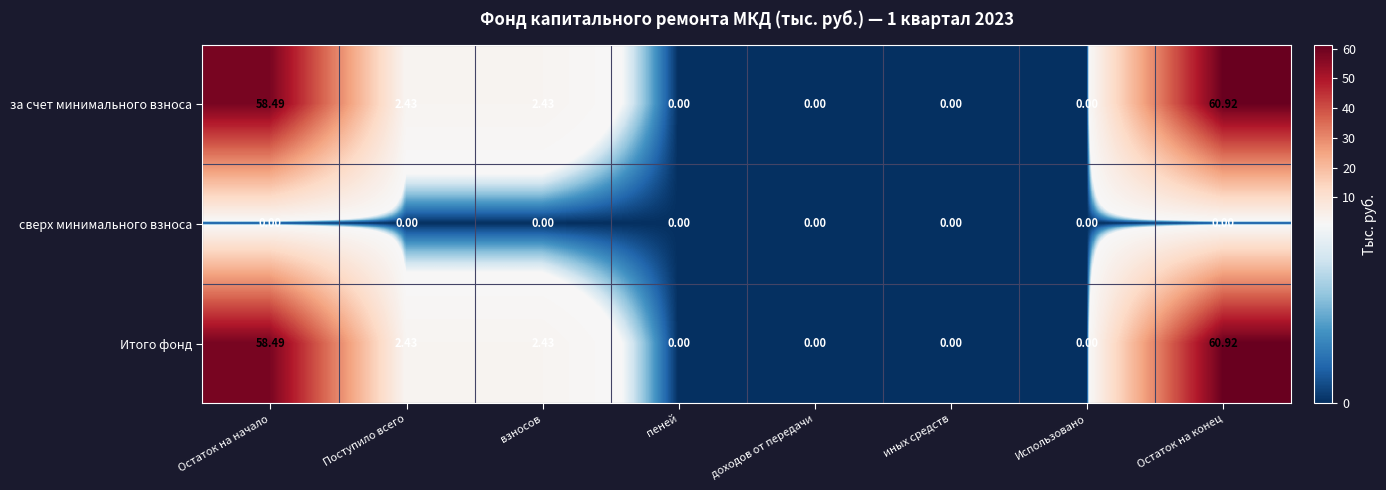

At which category is the sum across all series the highest?

Остаток на конец